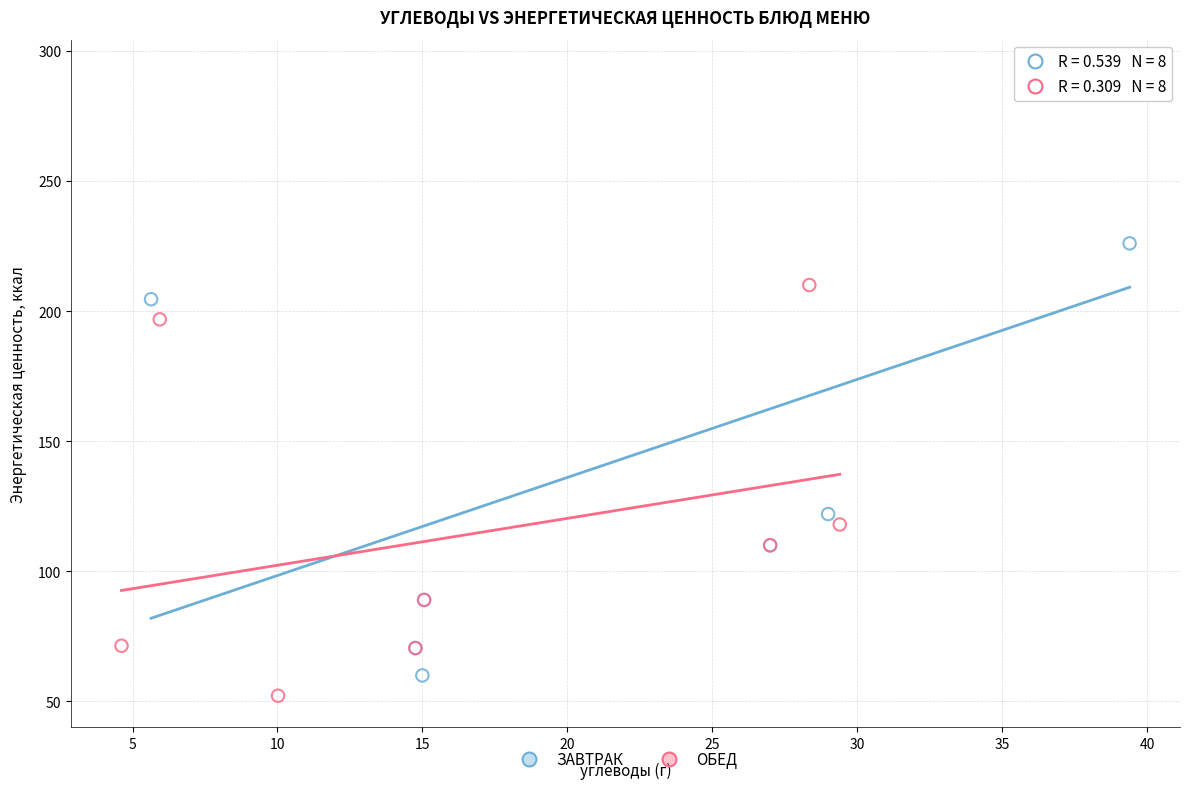

Which series reaches the minimum Y coordinate?

ОБЕД